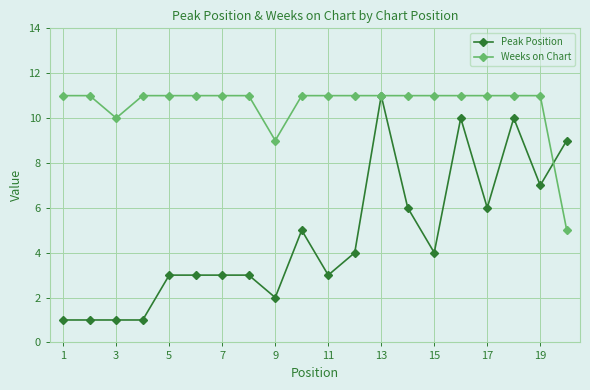

True or false: Peak Position has more than 2 interior local peaks.

True